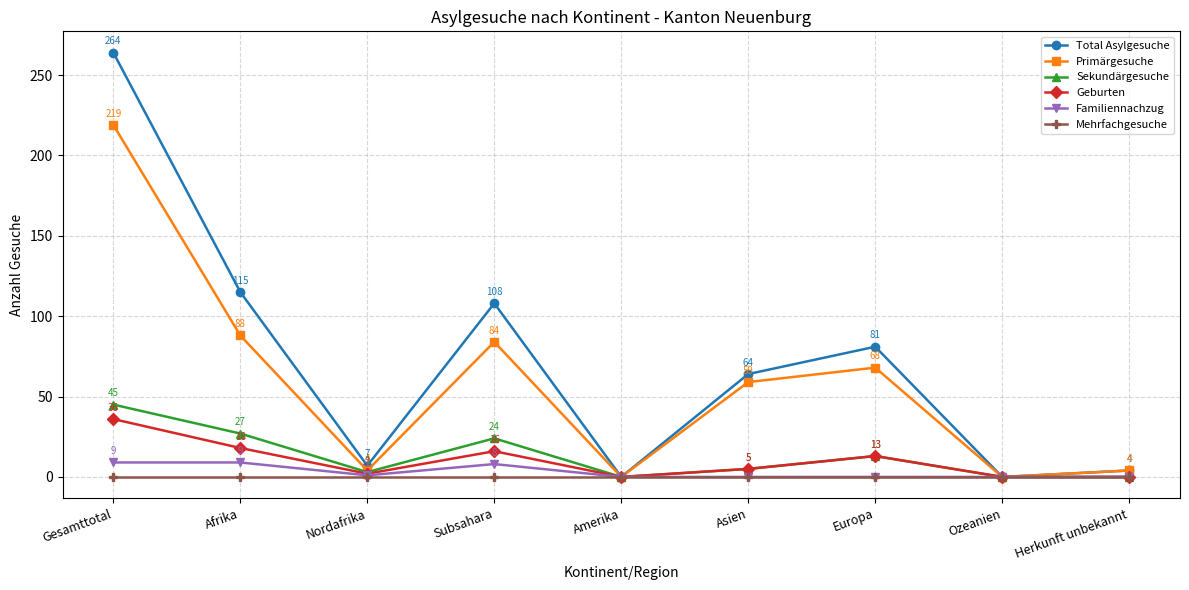

What is the sum of the Primärgesuche values at Nordafrika and Ozeanien?

4